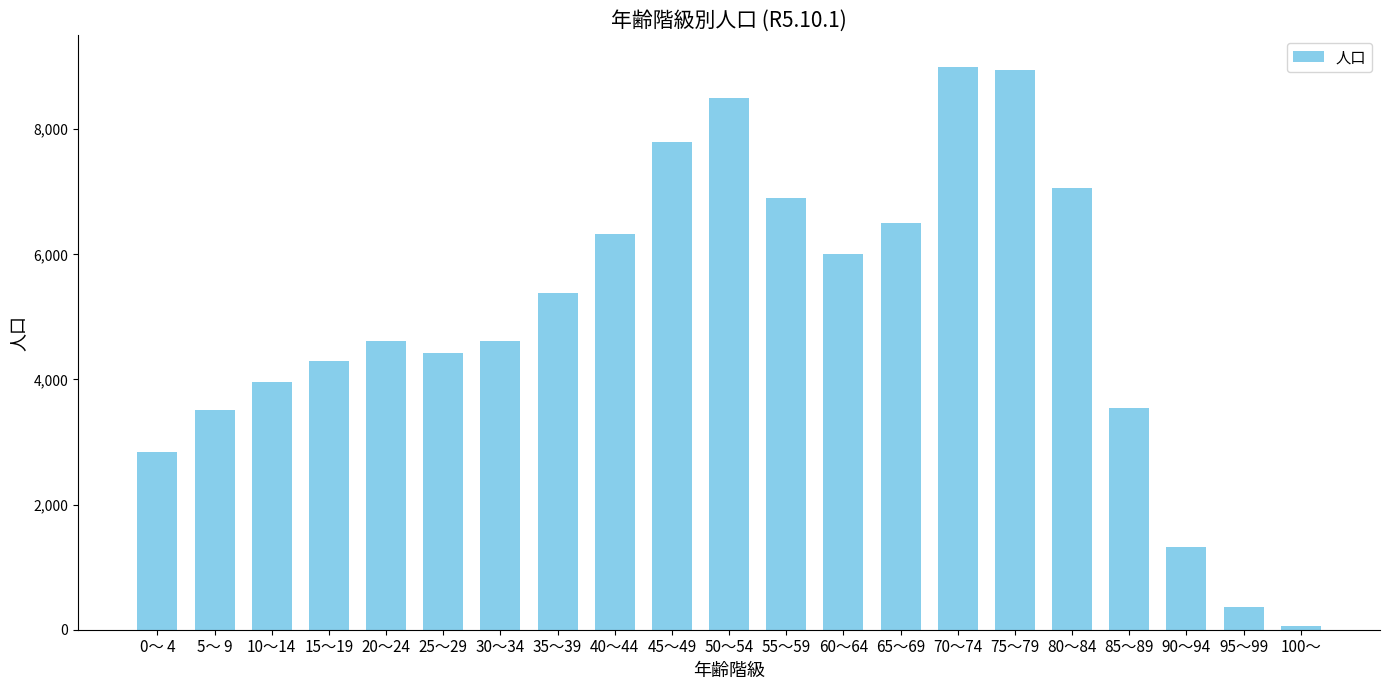

What is the sum of the values at 25～29 and 35～39?

9811